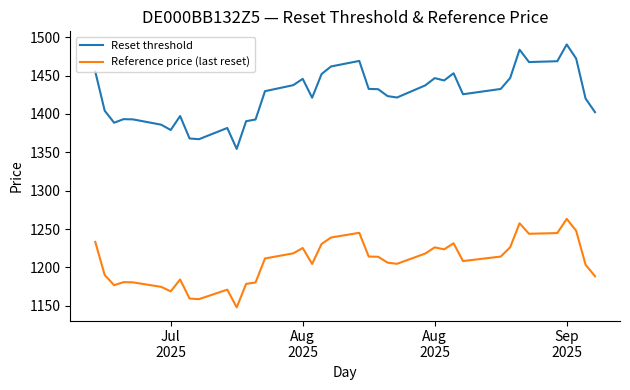

How many values in the Reference price (last reset) series are below 1211?

19